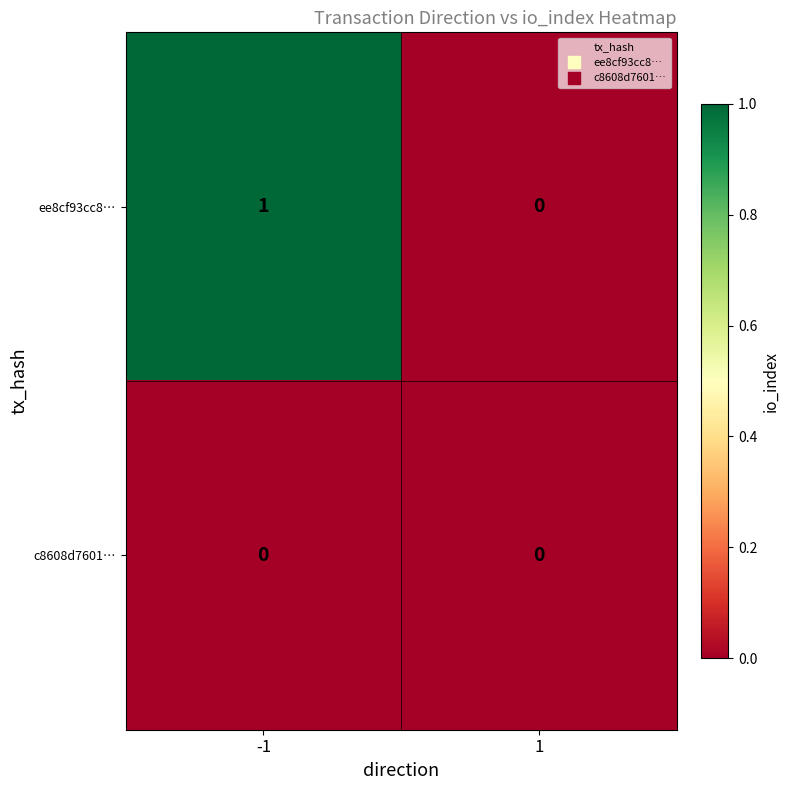

Which series has the widest spread of values?

ee8cf93cc8…